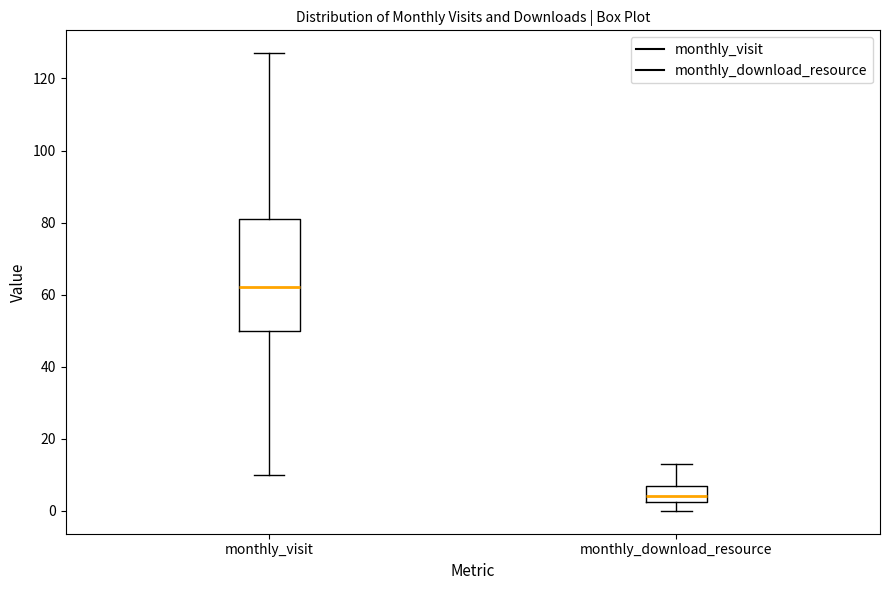

Reading left to right, read every box against the y-axis: the position of its median line, the range the box covers, and the ends of its whiskers. The values are not printed on the chart, so give them approximately, as read against the axis.

monthly_visit: median 62, box 50 to 82, whiskers 10 to 128
monthly_download_resource: median 4, box 2 to 8, whiskers 0 to 14